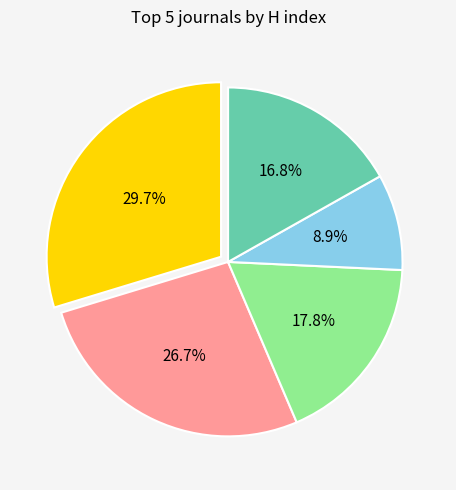

Does any single category account for the majority?

No